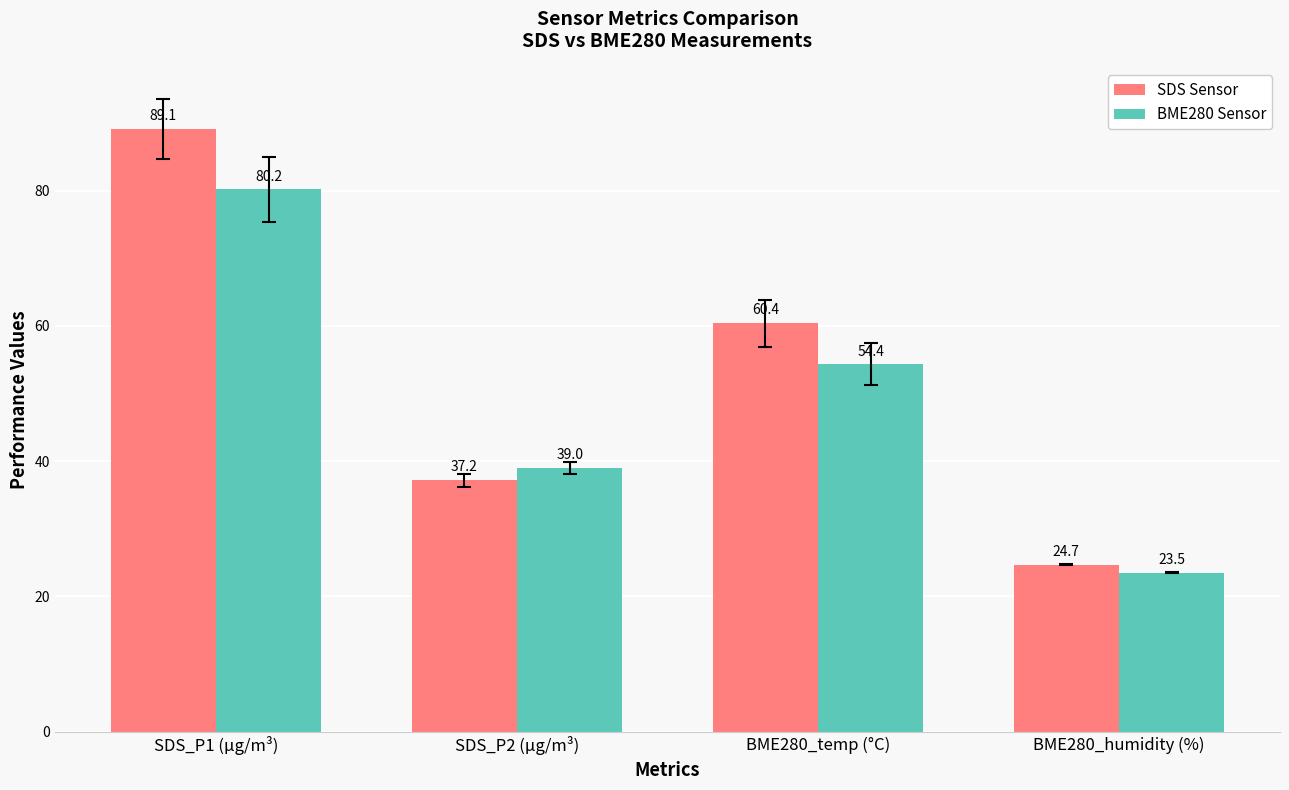

What is the difference between the highest and lowest values at BME280_humidity (%)?

1.2